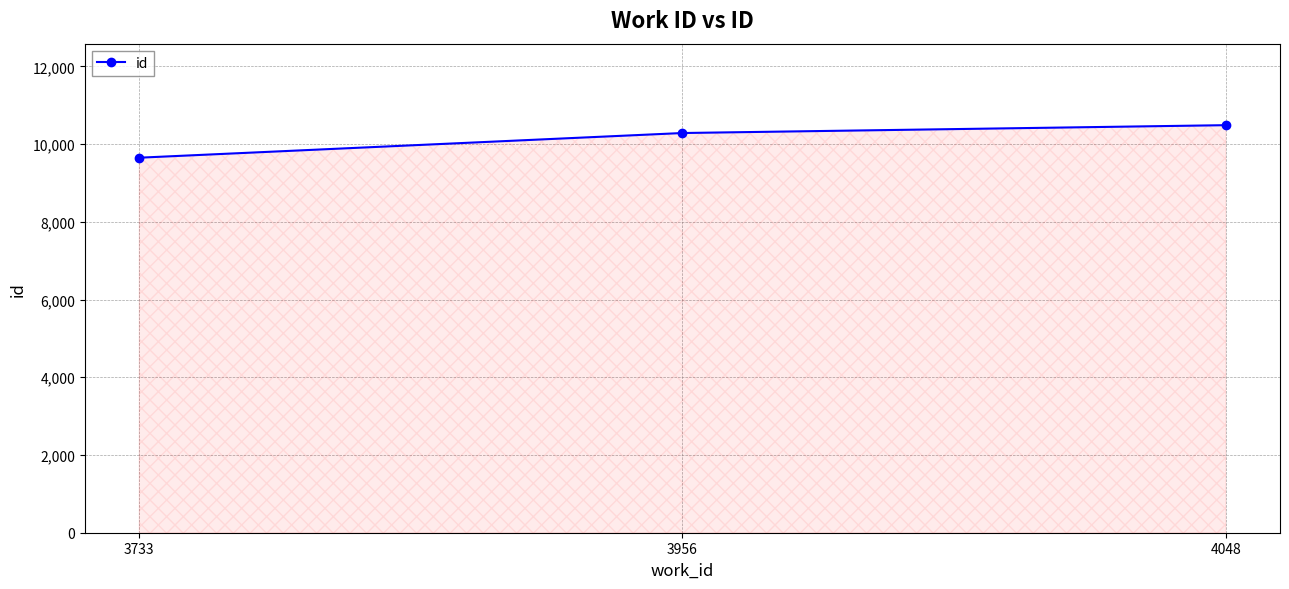

List the labels in order of value, largest first.

4048, 3956, 3733